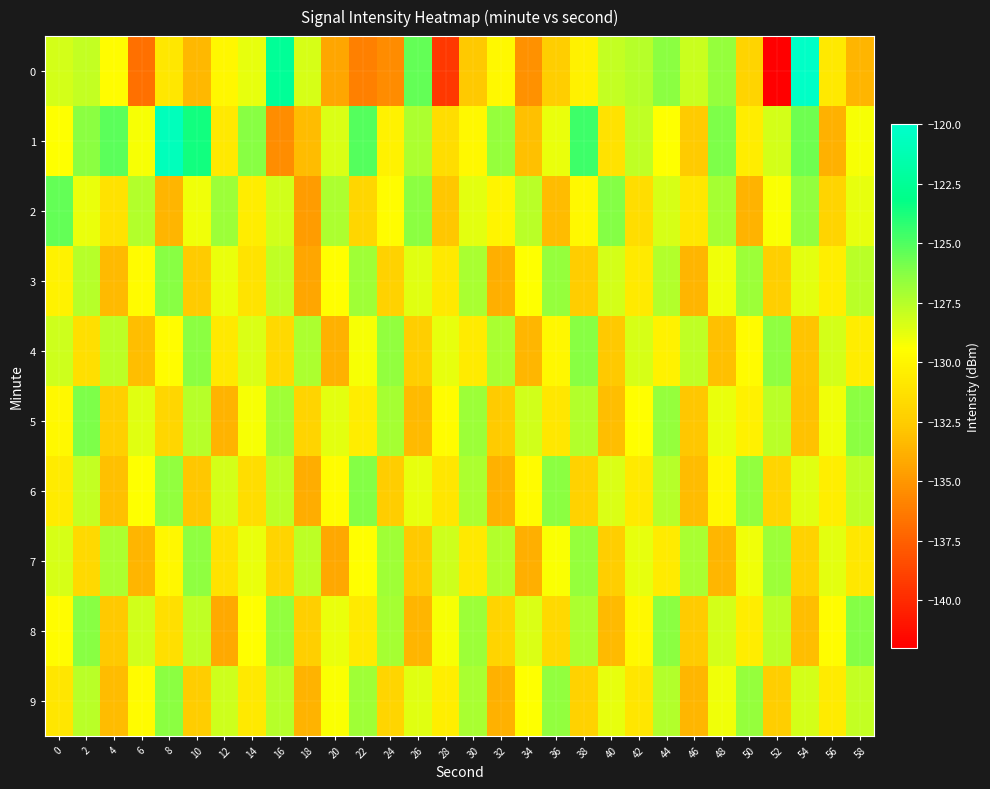

Between 14 and 10, which is larger?

14